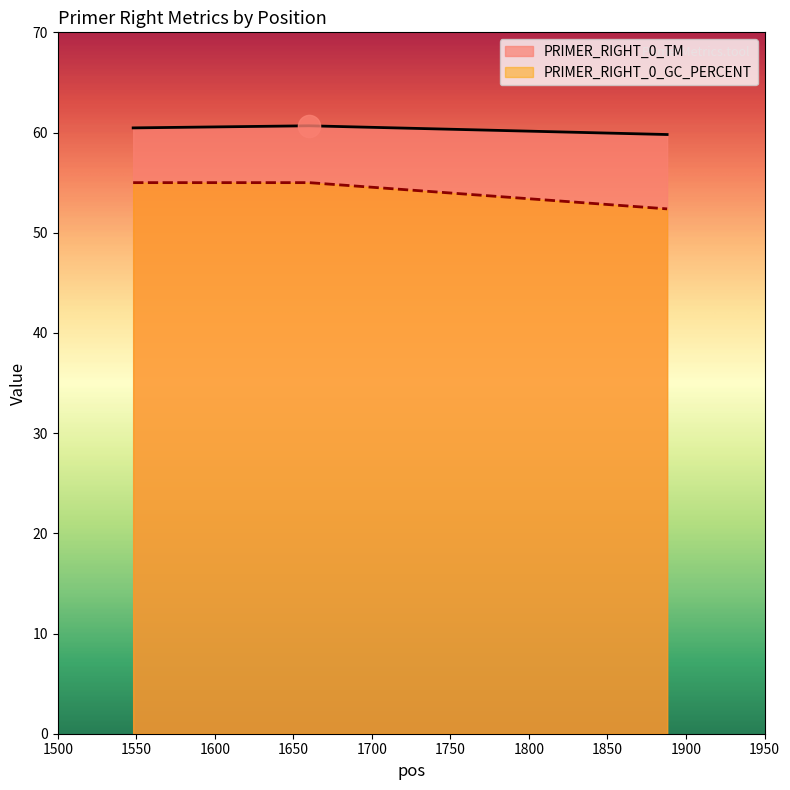

How many distinct data groups are displayed?

2